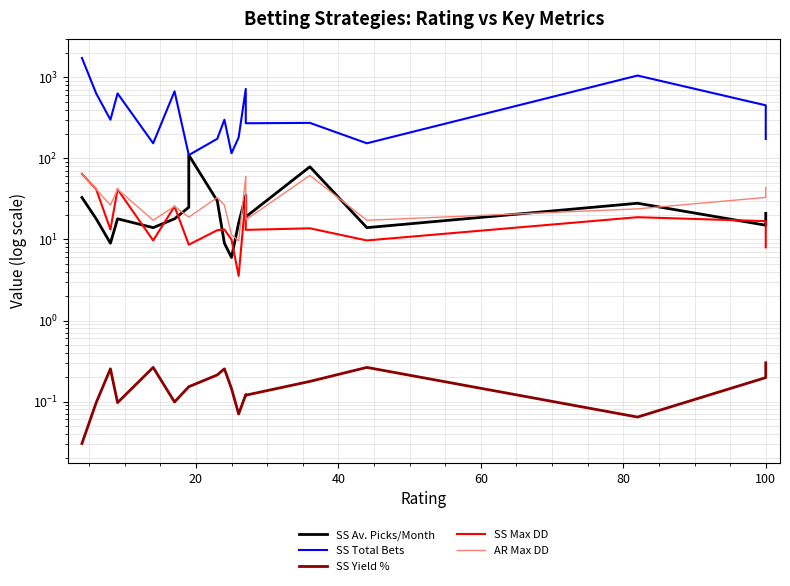

What is the average value of the AR Max DD series?

31.2